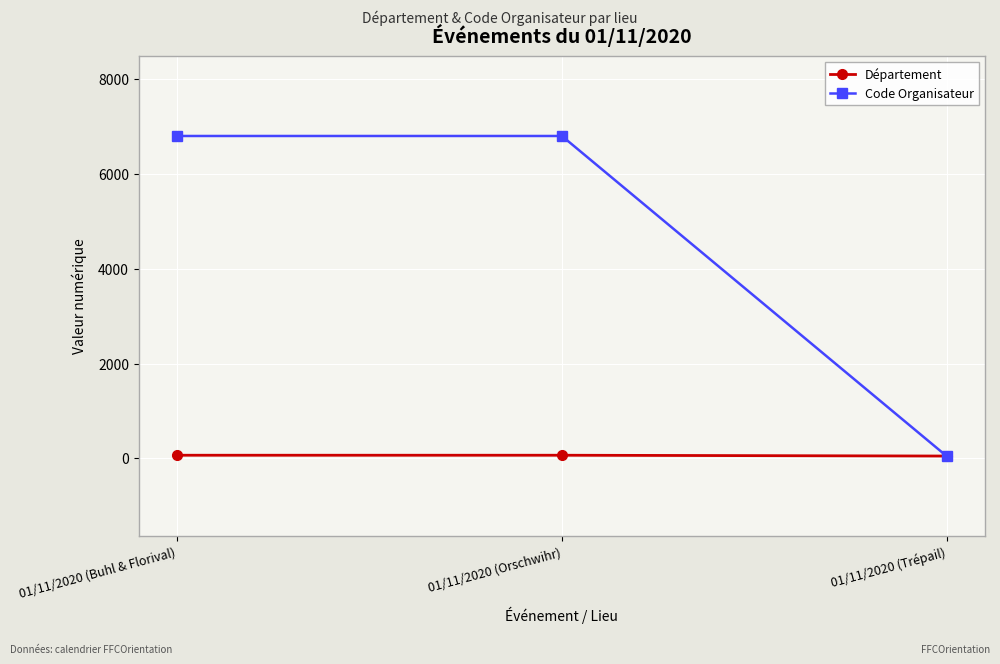

List the series in order of their overall mean, lowest first.

Département, Code Organisateur